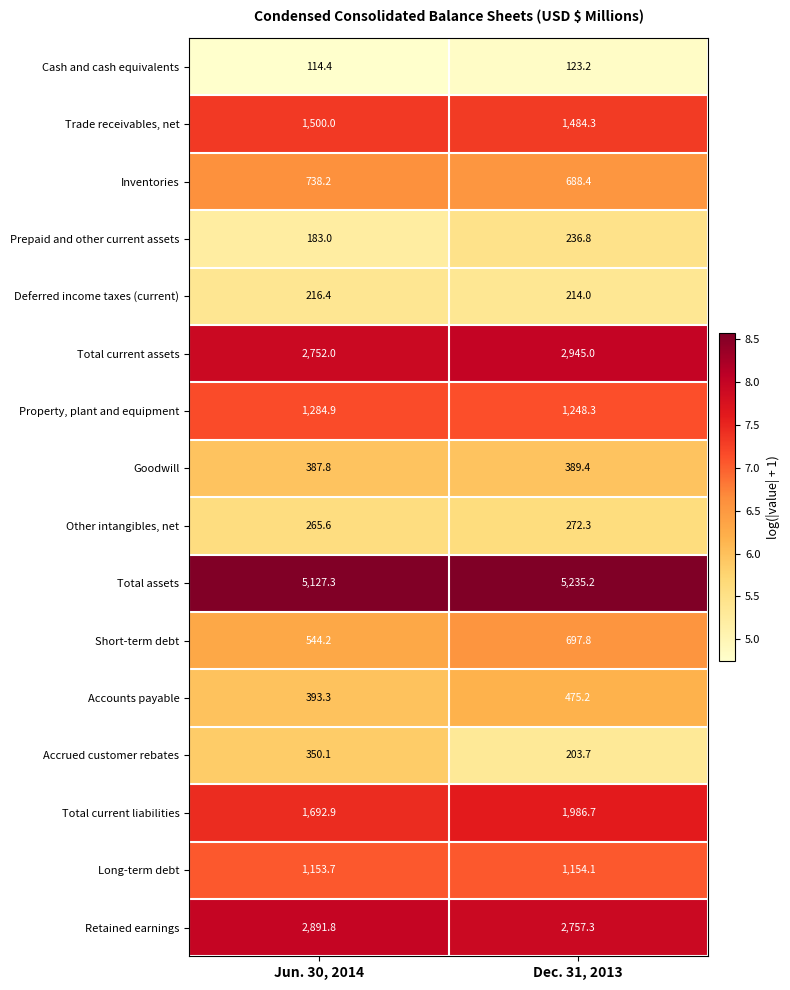

At which label does Prepaid and other current assets reach its peak?

Dec. 31, 2013